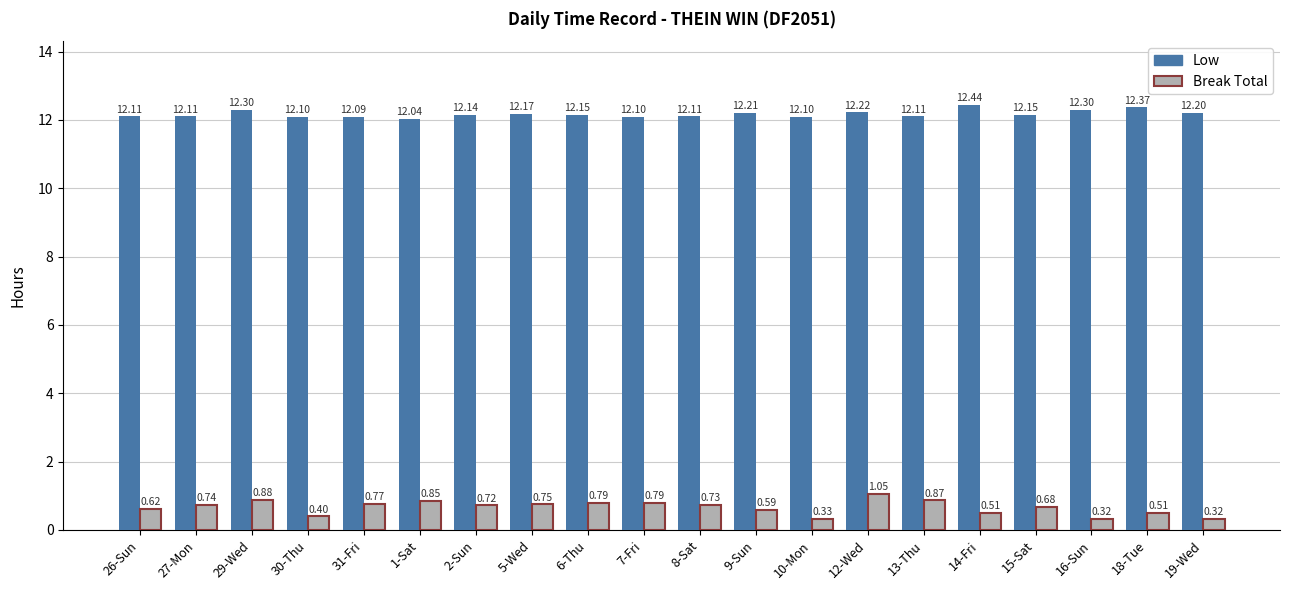

What is the sum of all Break Total values?

13.2